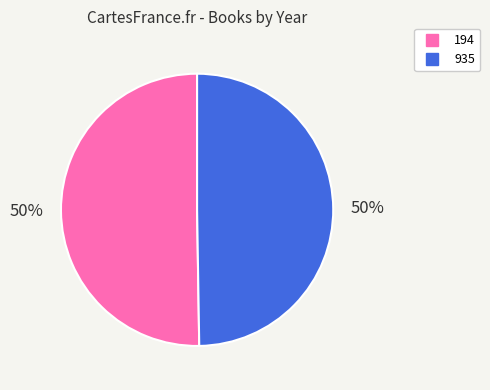

Between 194 and 935, which is larger?

194